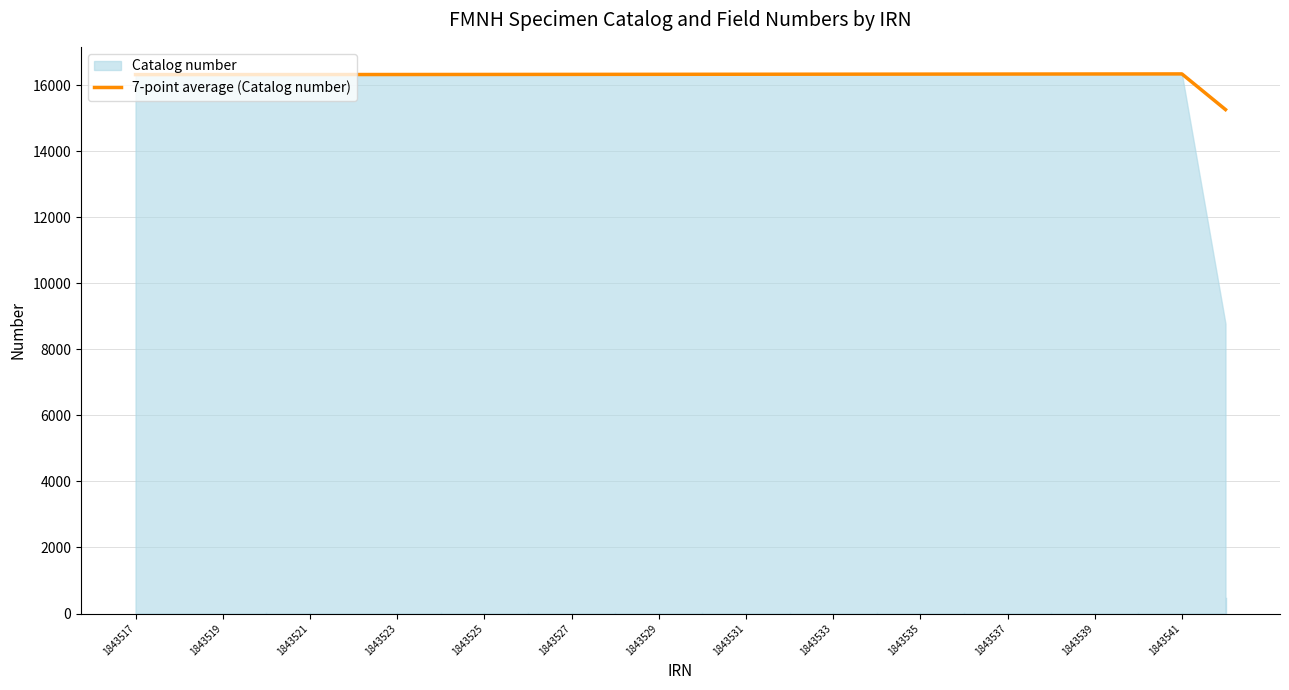

The value of 7-point average (Catalog number) at 1843525 is 16330.0. True or false?

True